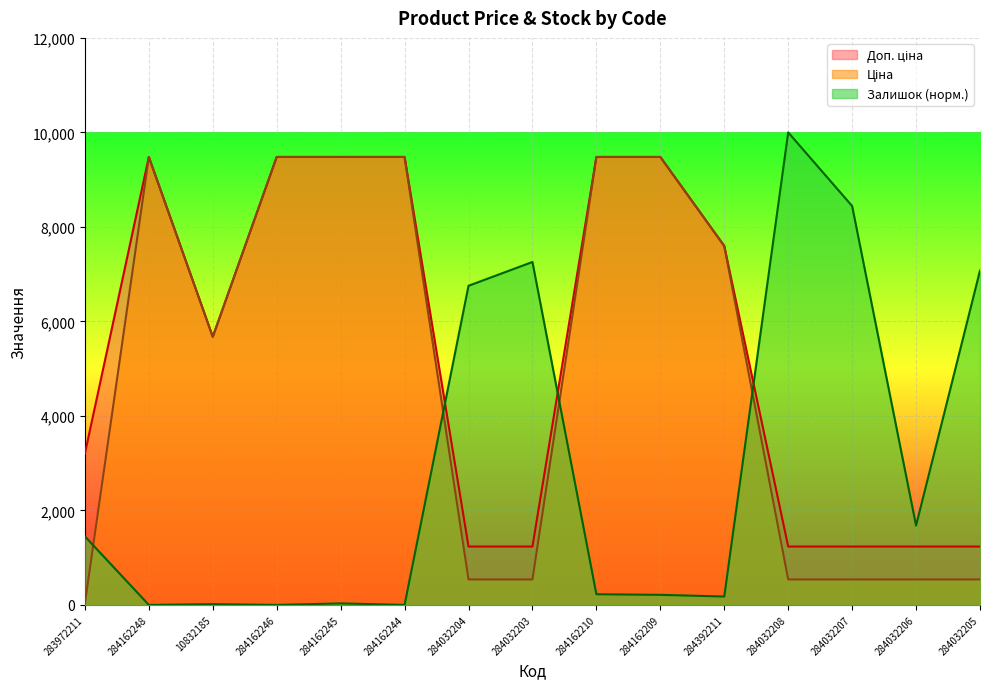

True or false: Доп. ціна has more than 1 points higher than both neighbors.

False